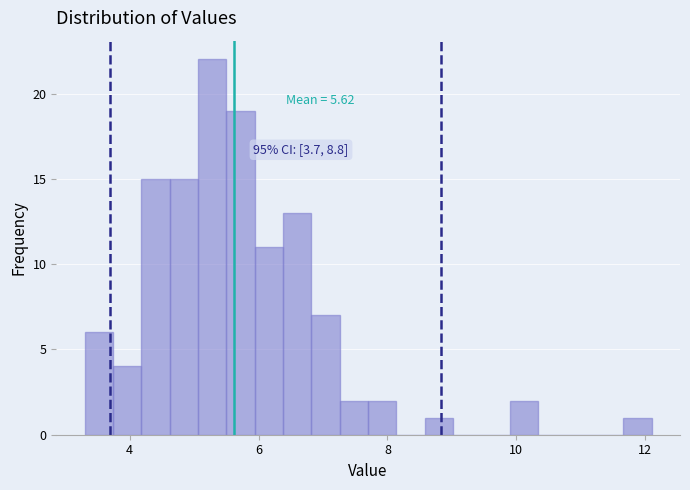

Read against the x-axis, roughly where is the centre of the tallest bar?

5.2